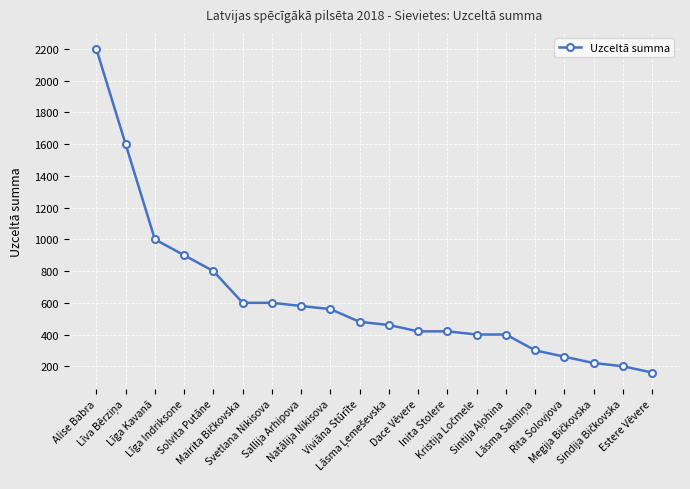

What is the greatest value displayed?

2200